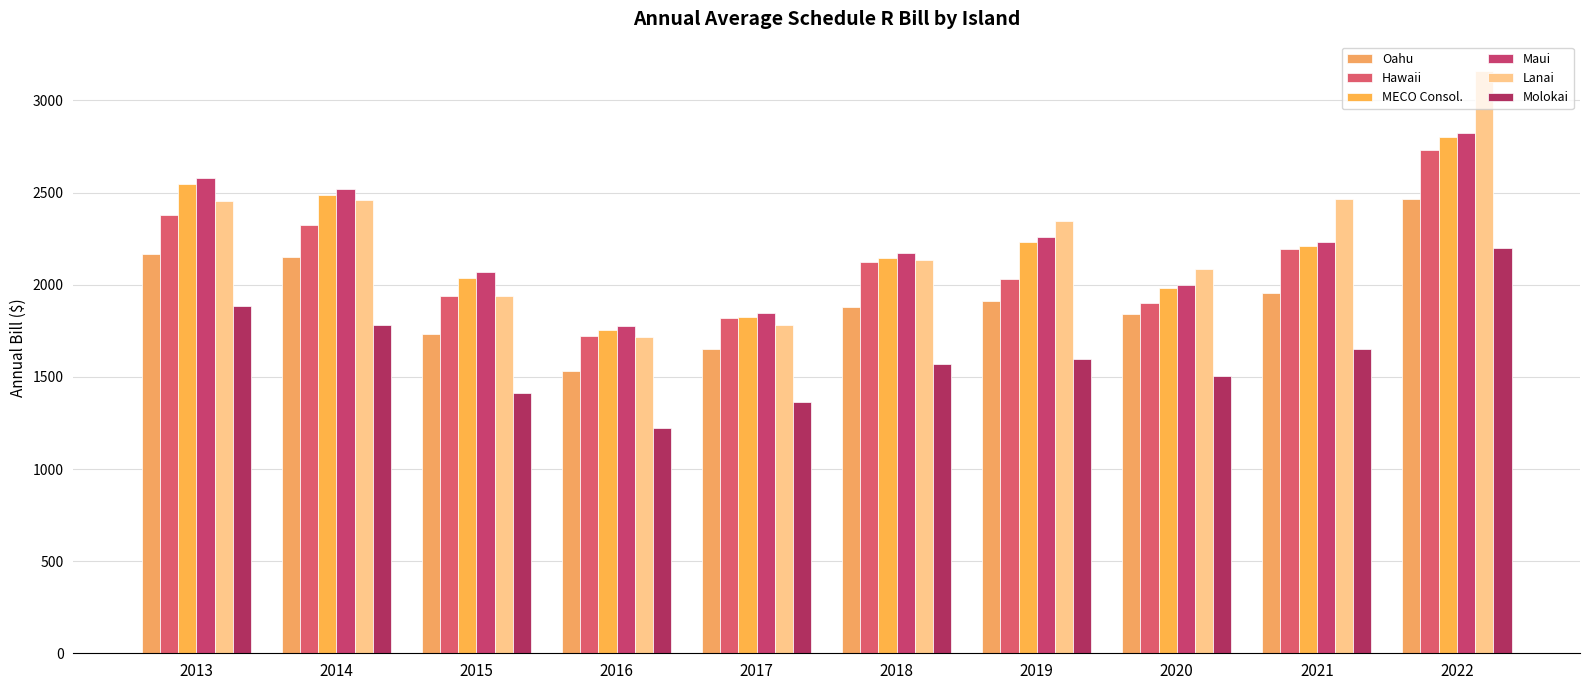

Are the bars grouped side by side (vs. stacked)?

Yes